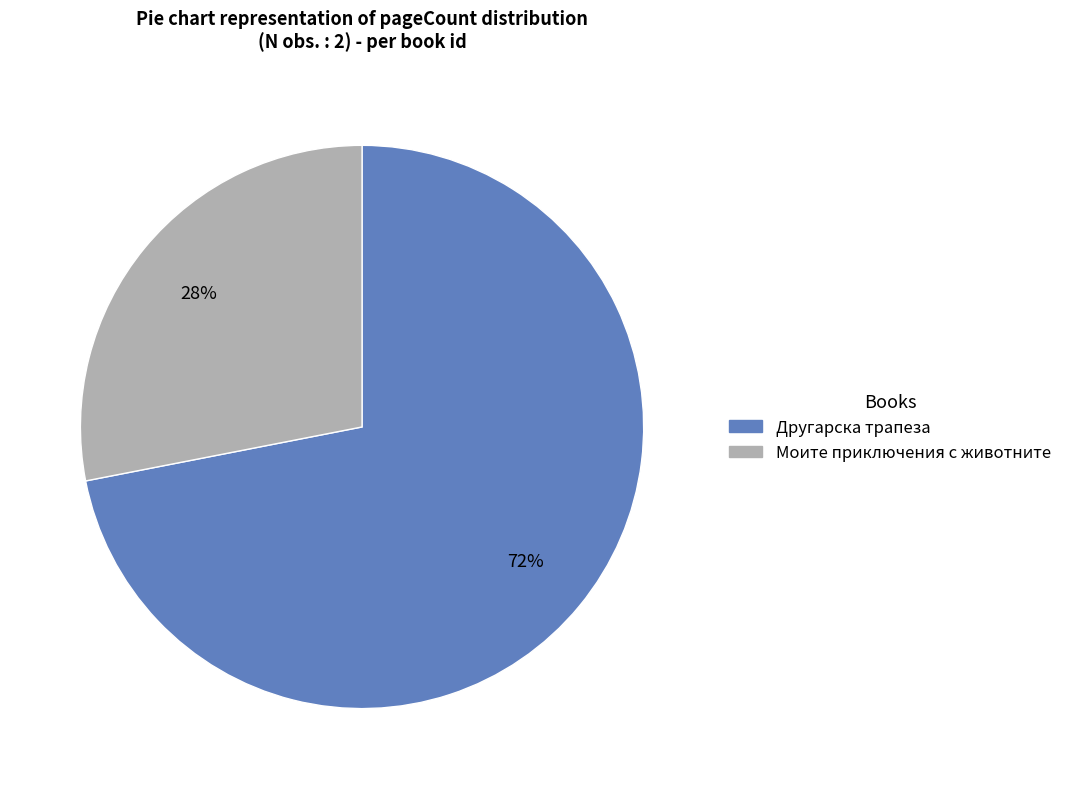

Does any single category account for the majority?

Yes